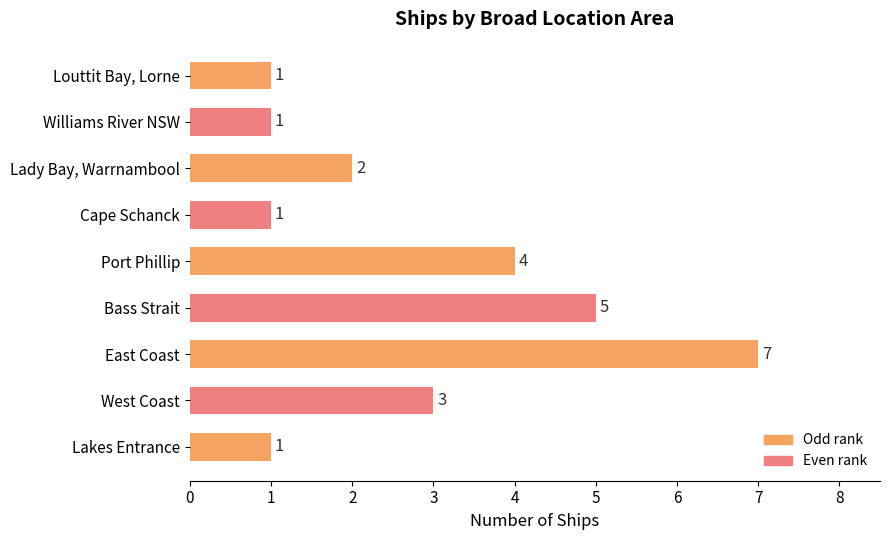

Is it true that the value at Williams River NSW is 1?

True